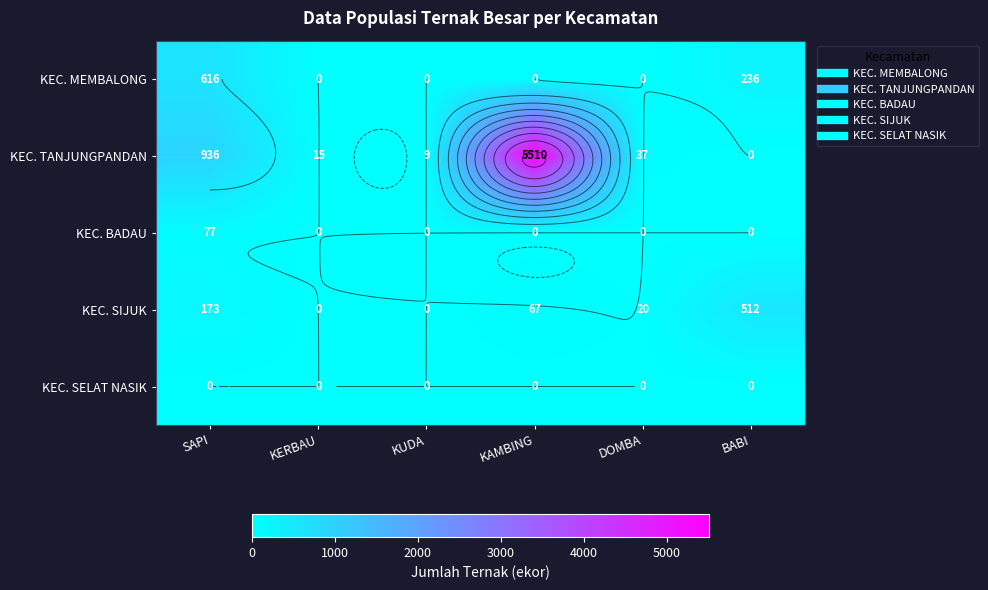

The value of KEC. SIJUK at DOMBA is 7. True or false?

False